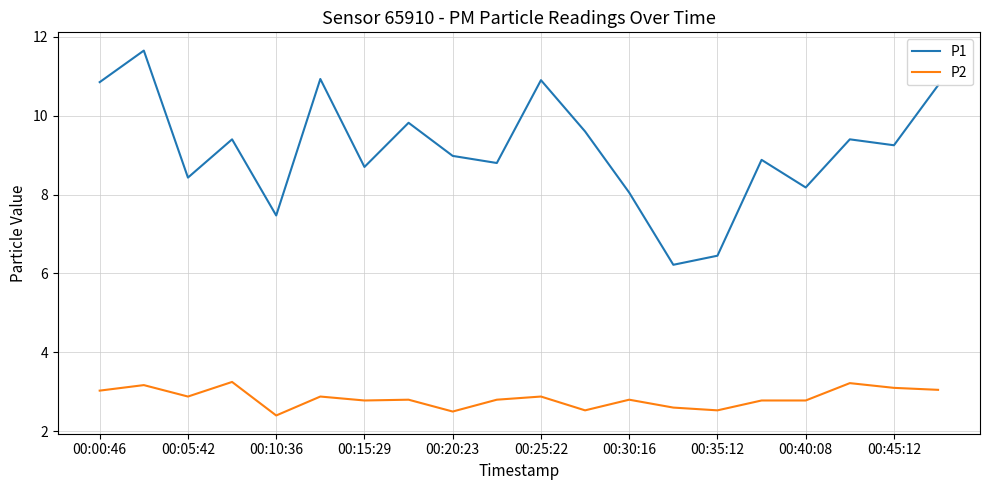

True or false: P1 and P2 intersect in this chart.

False